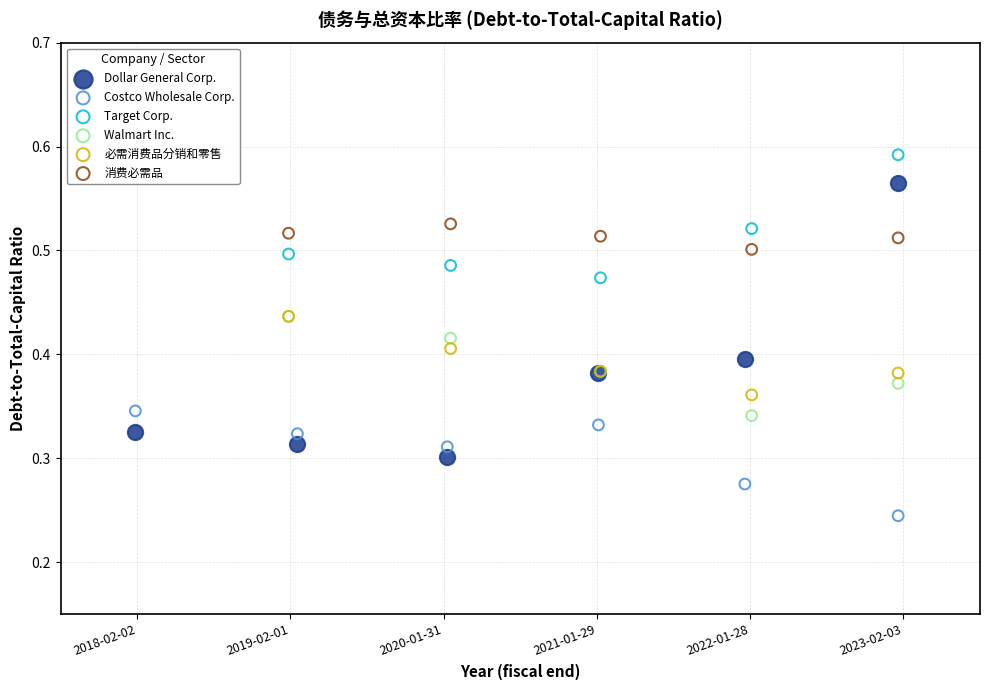

Which series reaches the minimum Y coordinate?

Costco Wholesale Corp.